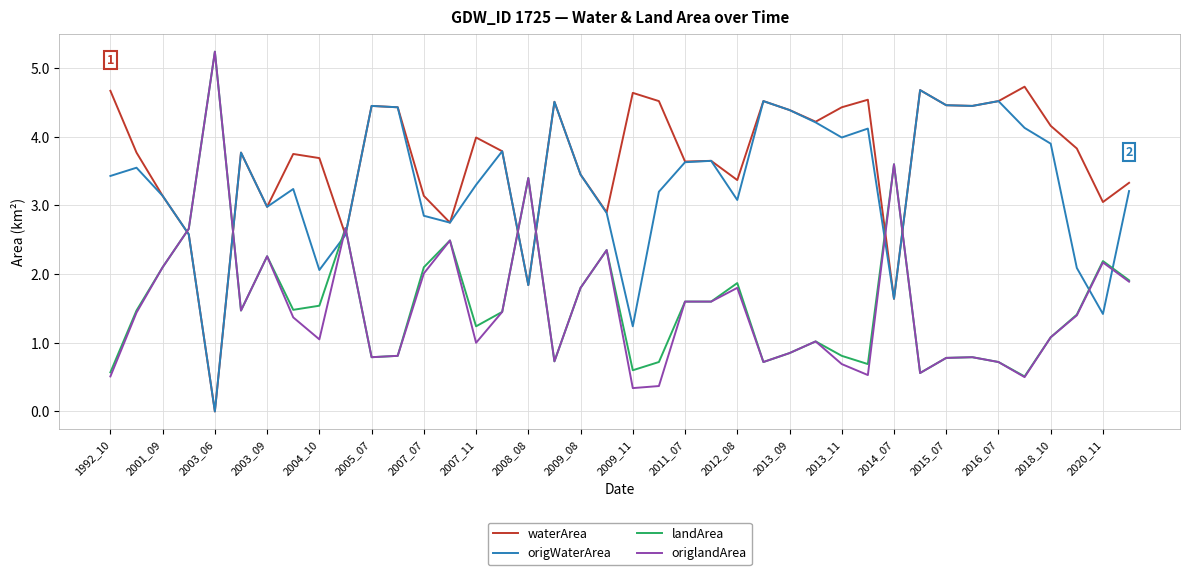

Which series has the largest total across all categories?

waterArea